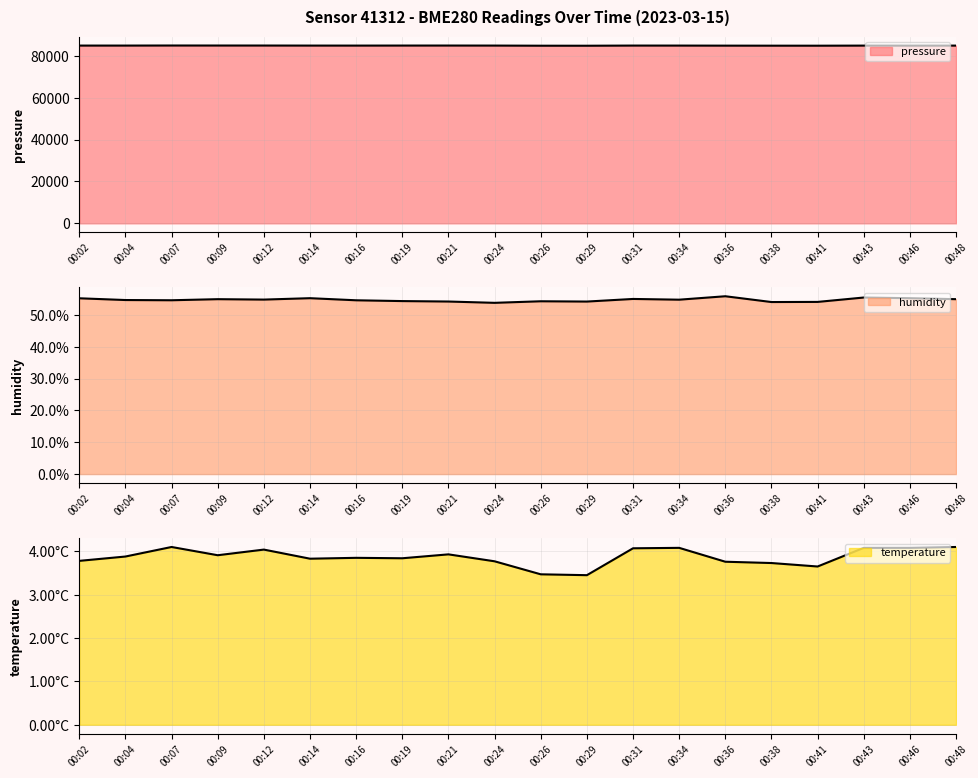

What are all the series names shown in the legend?

pressure, humidity, temperature